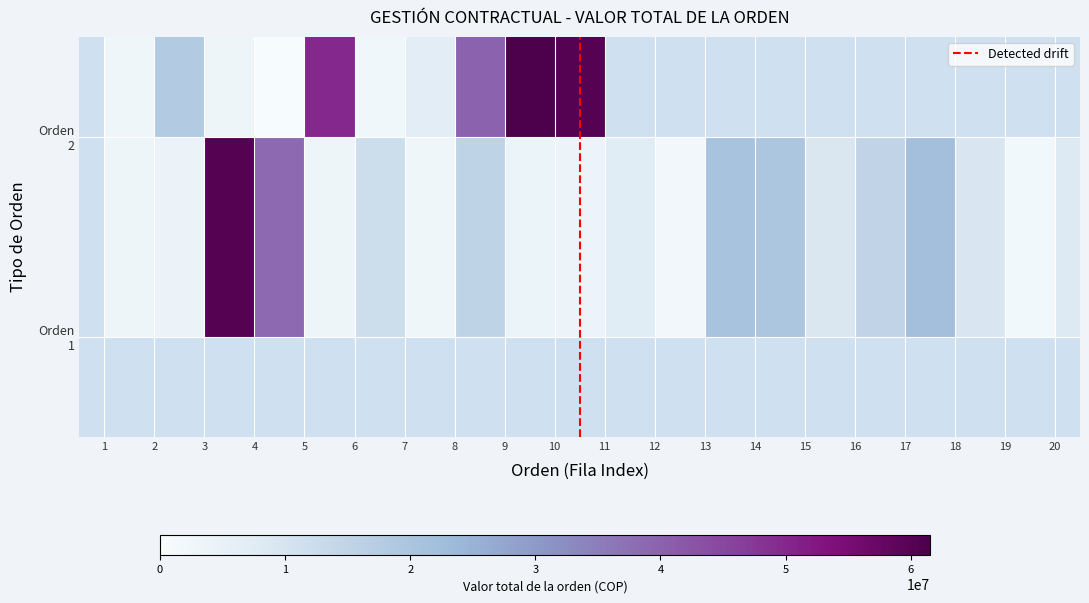

Is it true that the value at FILA_11 is 7389200?

True